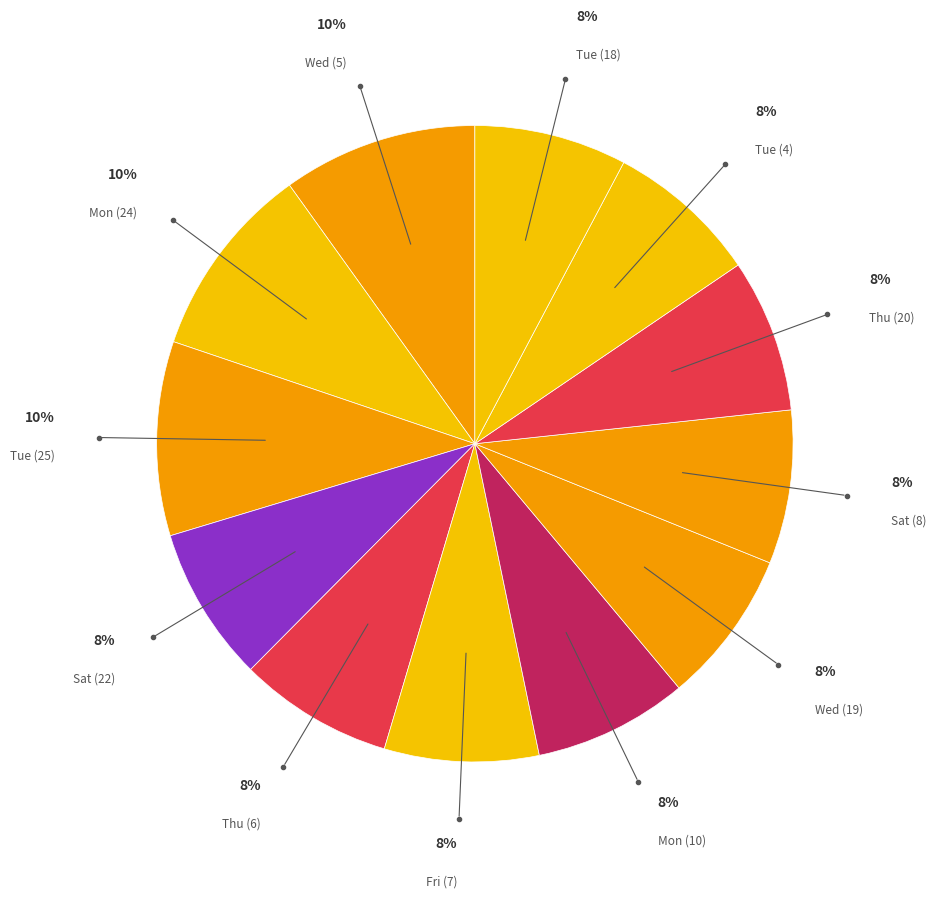

Count the number of slices in the pie.

12